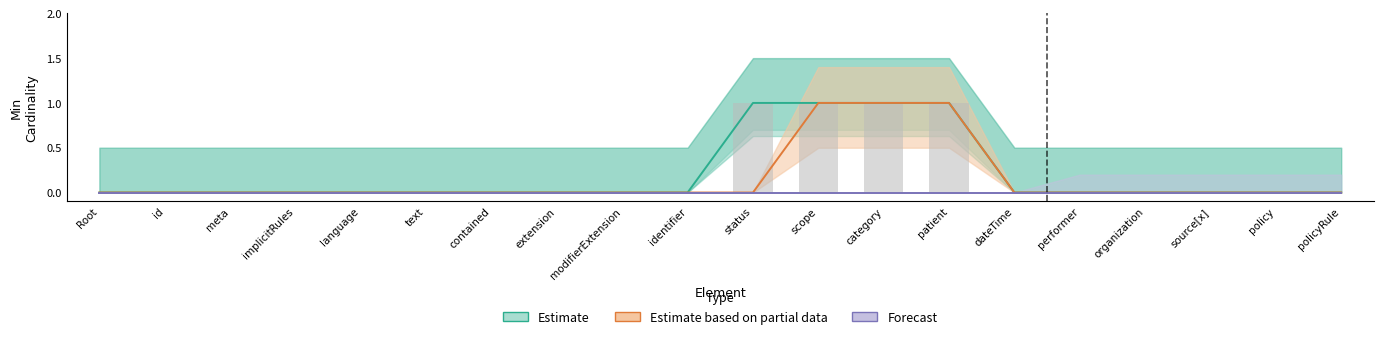

What is the difference between the second highest and minimum values in the Estimate based on partial data series?

1